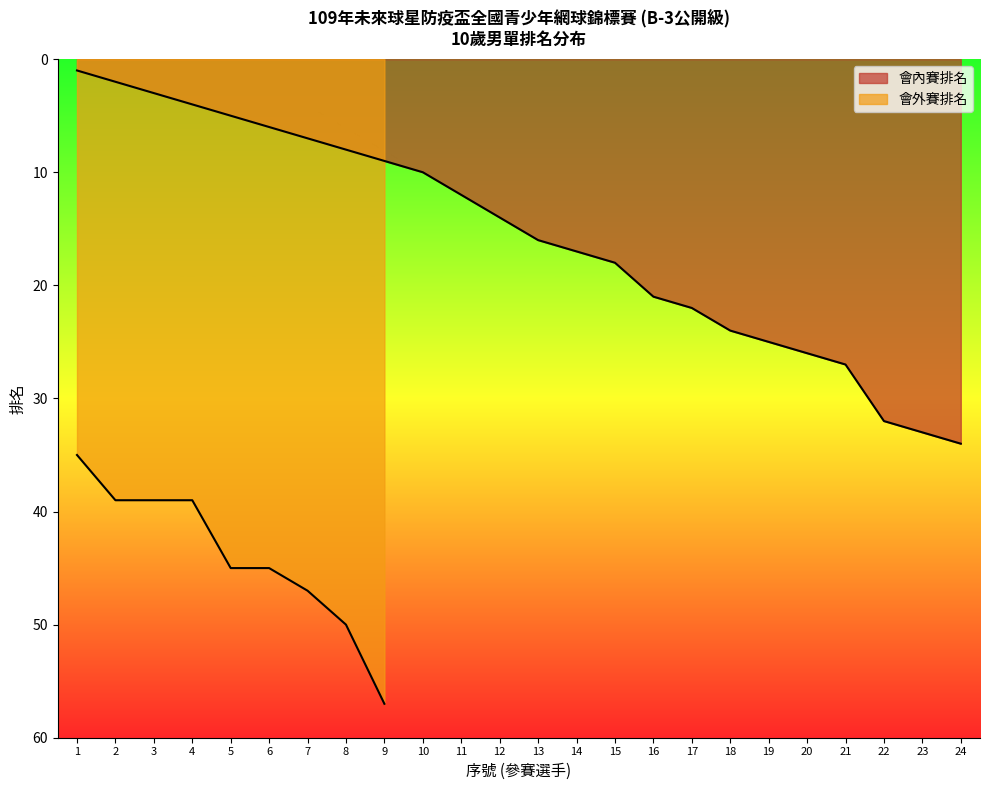

Rank the categories by value from highest to lowest.

24, 23, 22, 21, 20, 19, 18, 17, 16, 15, 14, 13, 12, 11, 10, 9, 8, 7, 6, 5, 4, 3, 2, 1